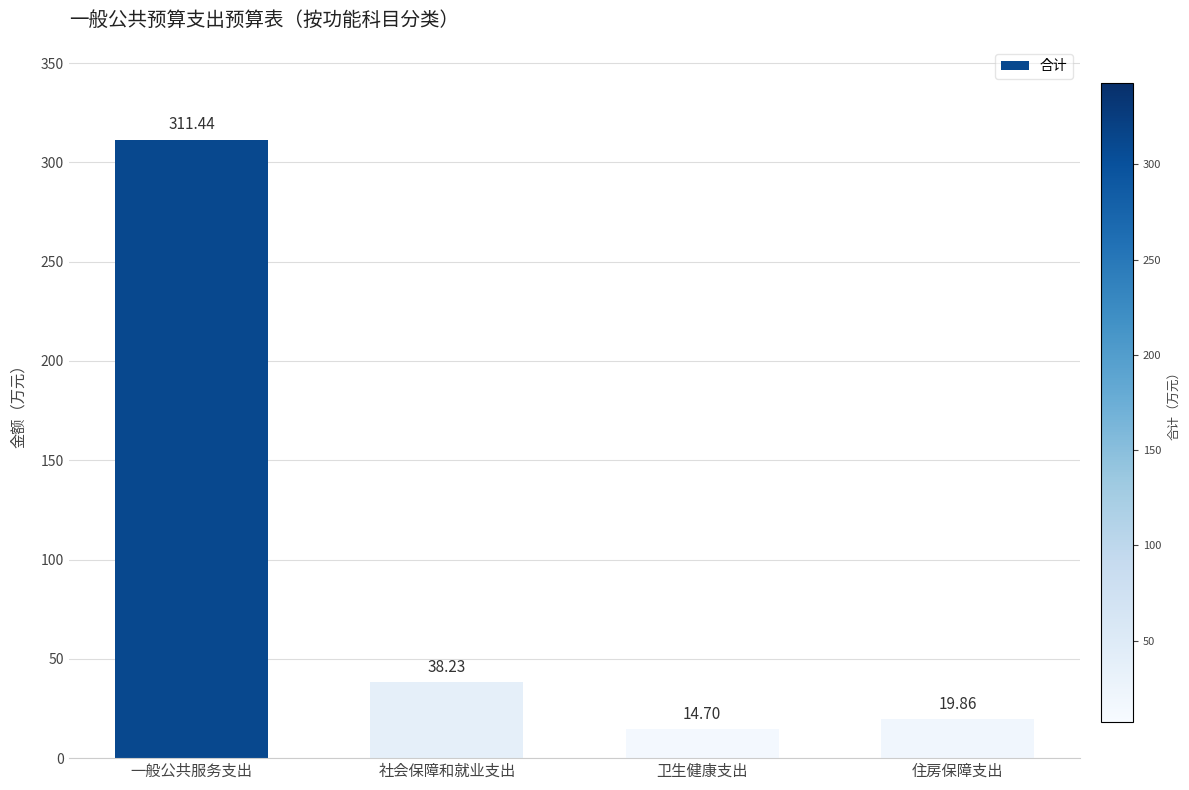

The value at 一般公共服务支出 is 311.4. True or false?

True